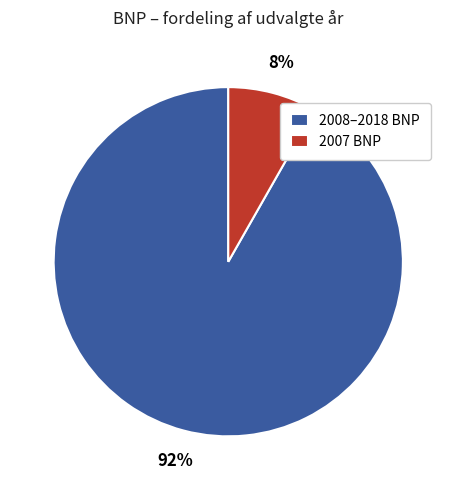

Count the number of slices in the pie.

2